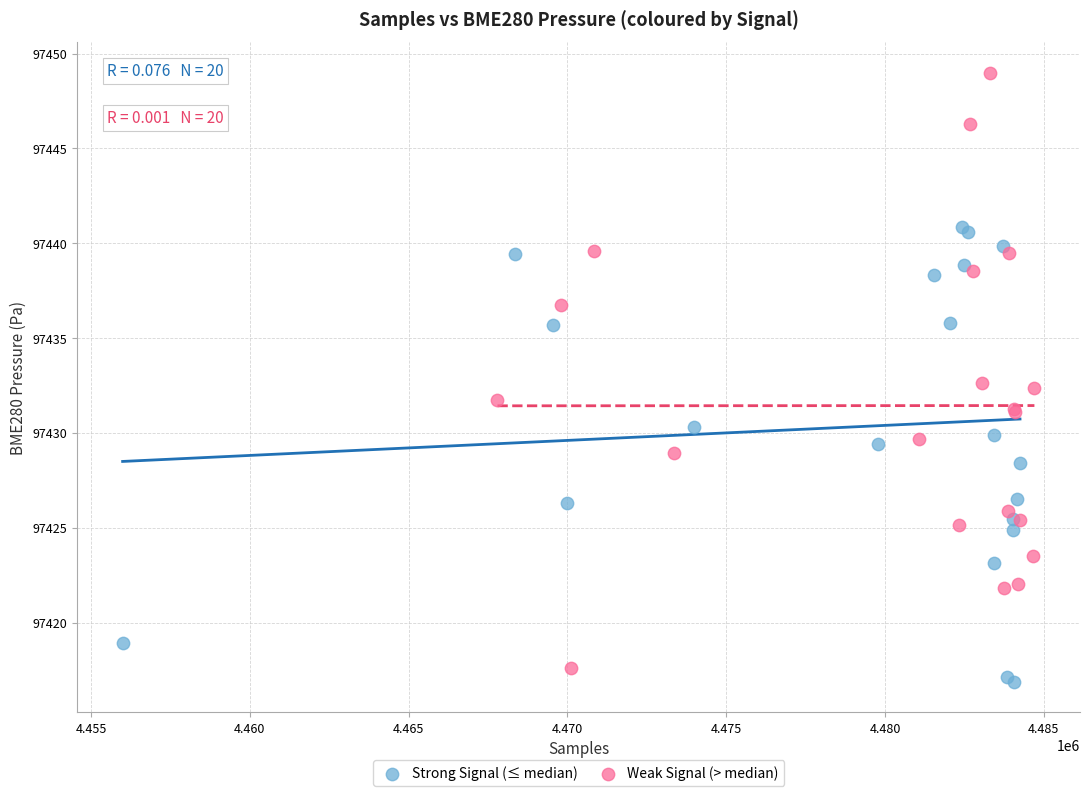

Which series has the widest spread of Y values?

Weak Signal (> median)